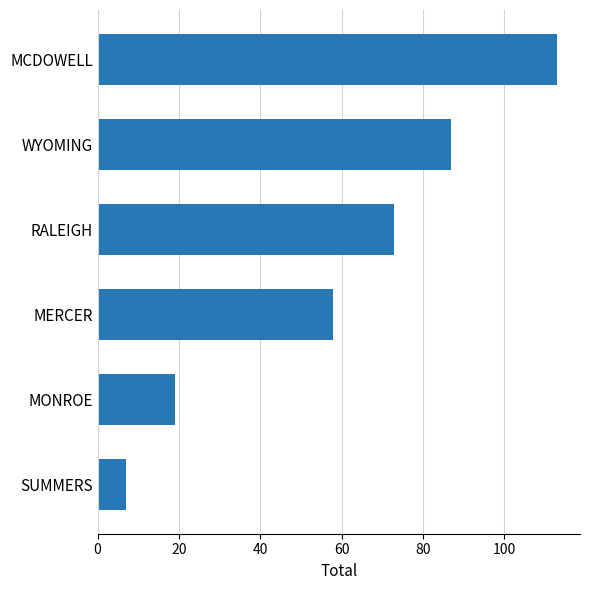

What is the sum of all values?

357